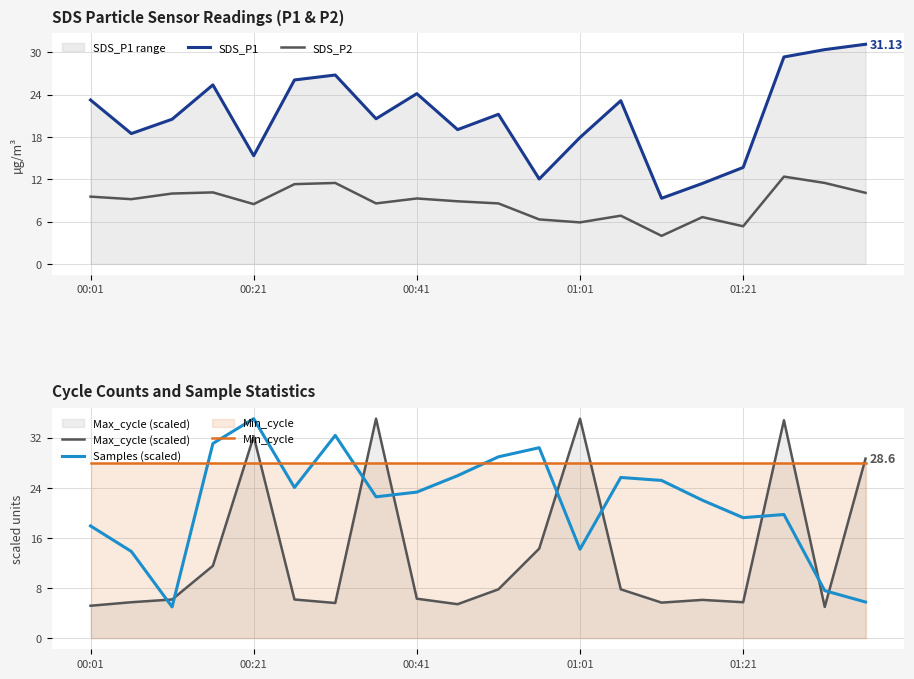

What are all the series names shown in the legend?

SDS_P1, SDS_P2, Max_cycle (scaled), Samples (scaled), Min_cycle